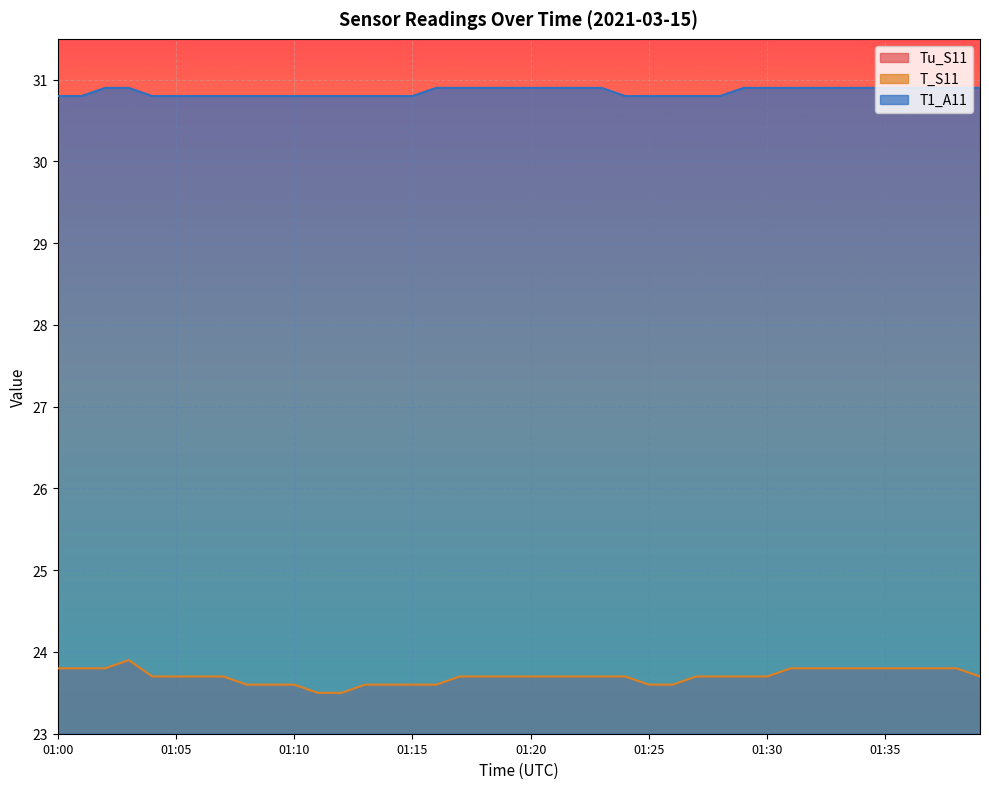

Which has a higher value, 01:14 or 01:08?

01:14